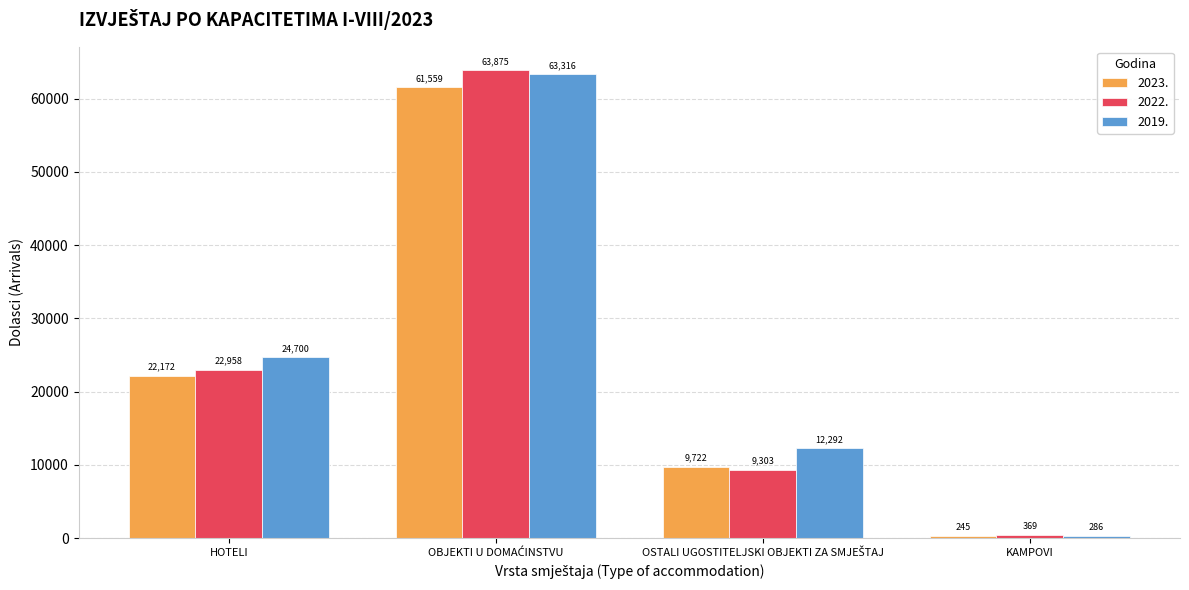

Reading left to right, extract all data points from this chart.

2023.: 22172	61559	9722	245
2022.: 22958	63875	9303	369
2019.: 24700	63316	12292	286